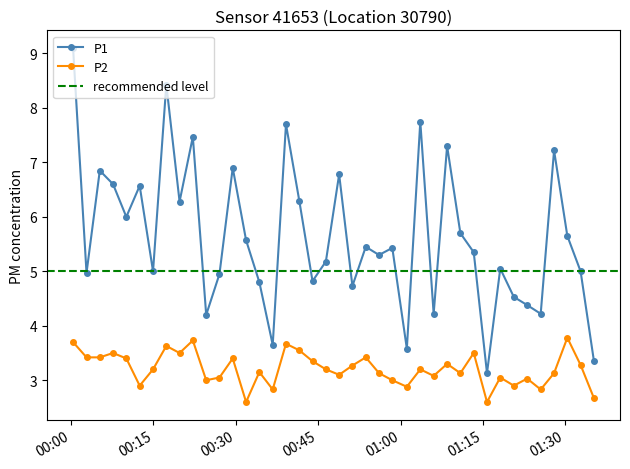

True or false: P2 and P1 intersect in this chart.

False